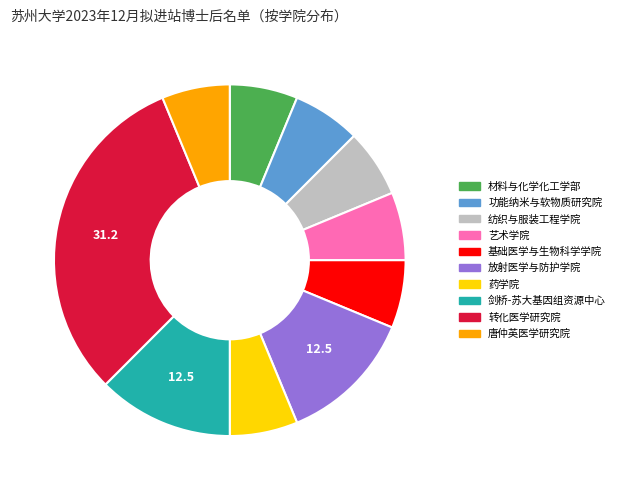

Is the sum of 基础医学与生物科学学院 and 剑桥-苏大基因组资源中心 greater than half?

No